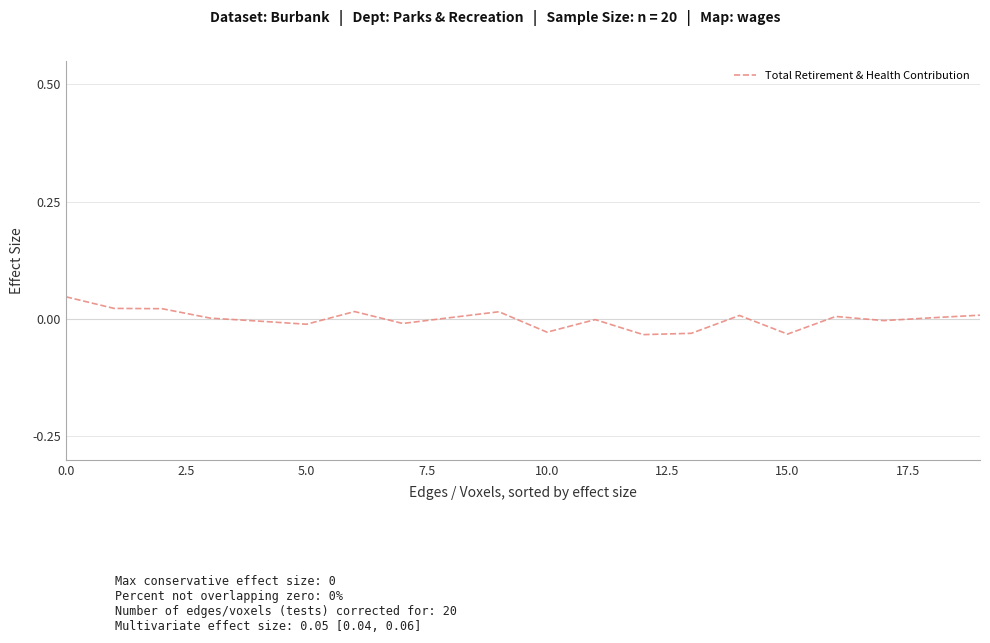

Is this an area chart (filled region under the line)?

No